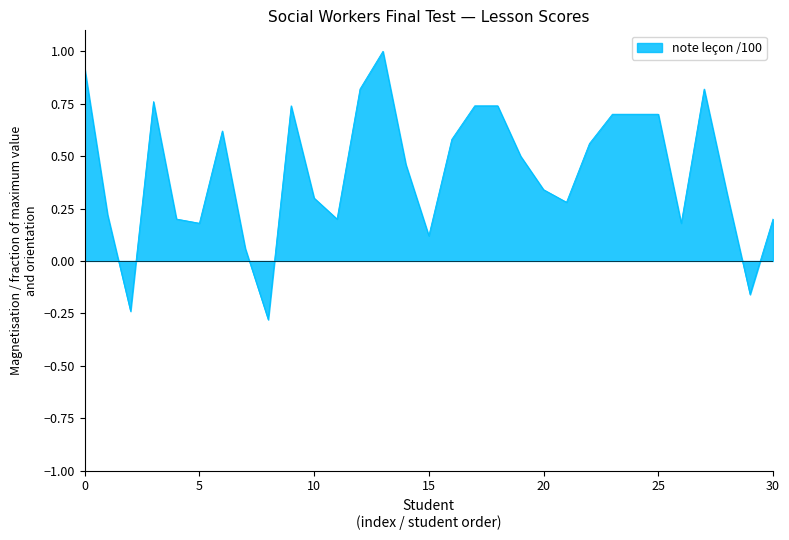

What is the difference between the maximum and minimum values?

1.3